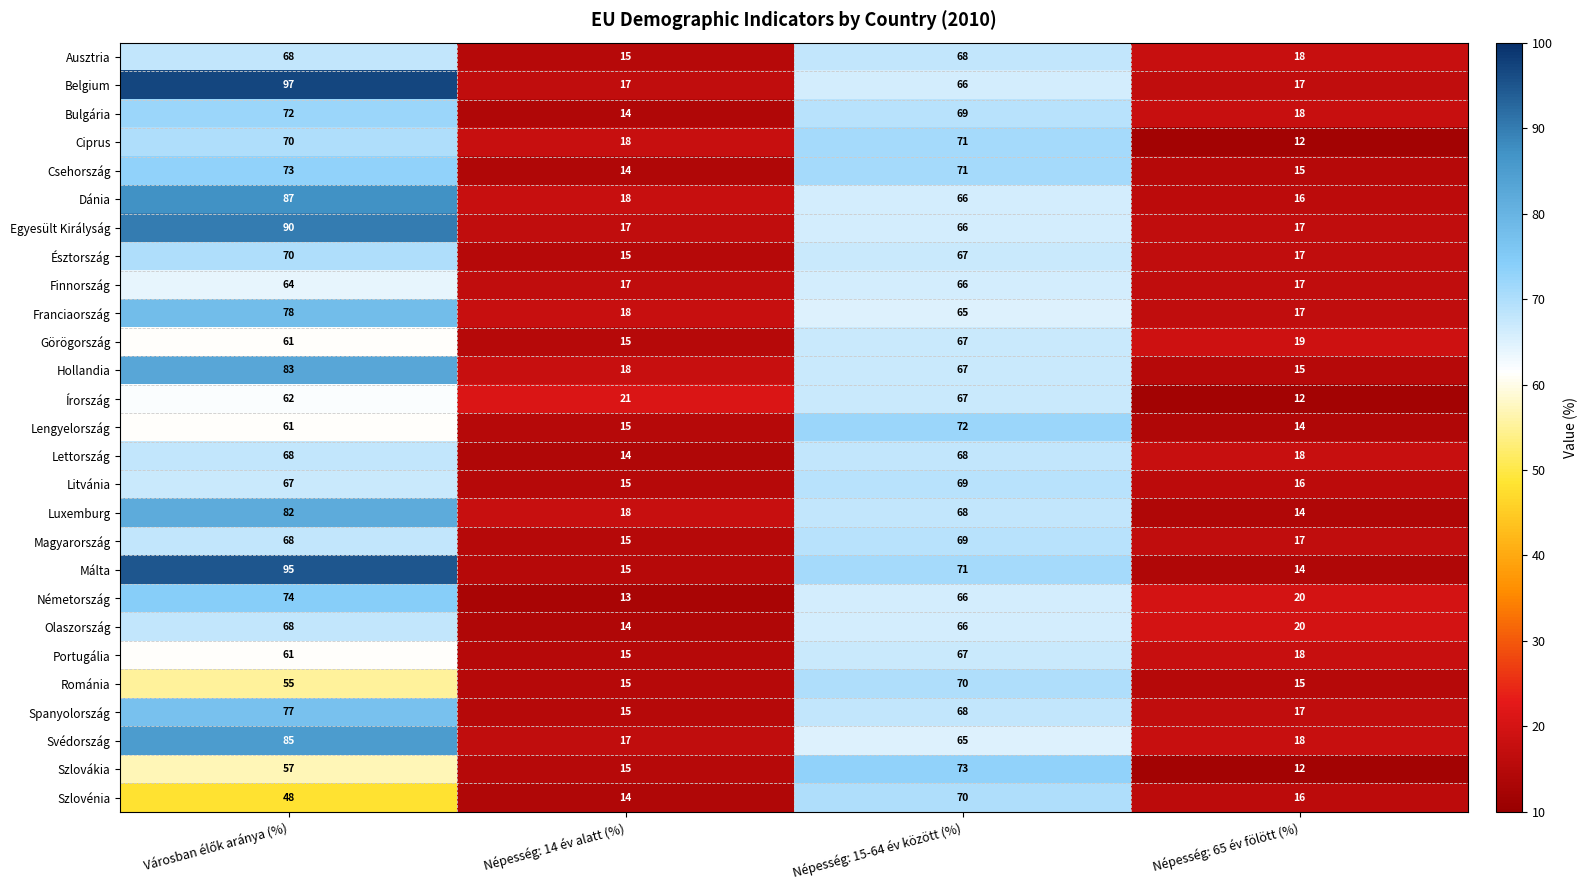

What is the greatest value displayed?

97